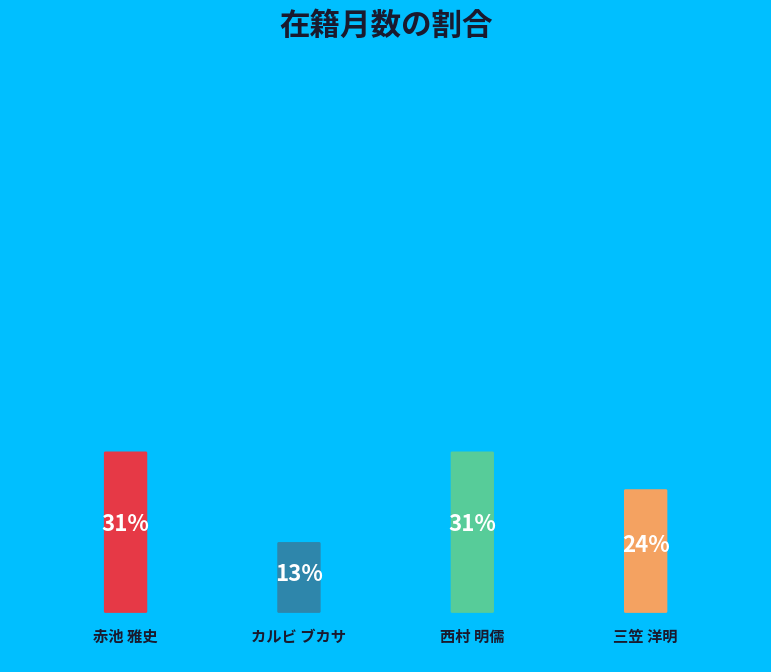

True or false: 三笠 洋明 accounts for 33% of the total.

False